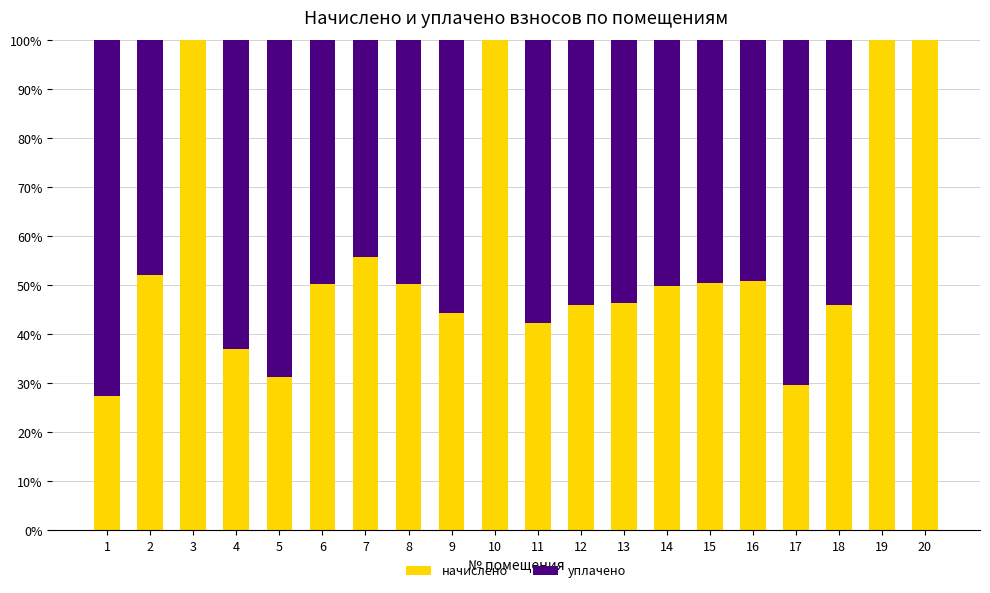

Does the chart contain stacked bars?

Yes